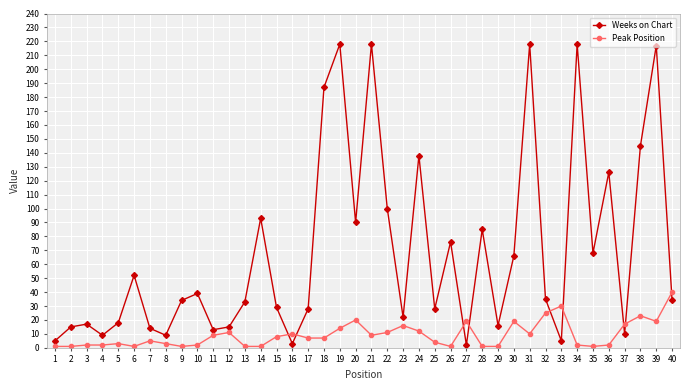

What is the difference between the highest and lowest values at 34?

216